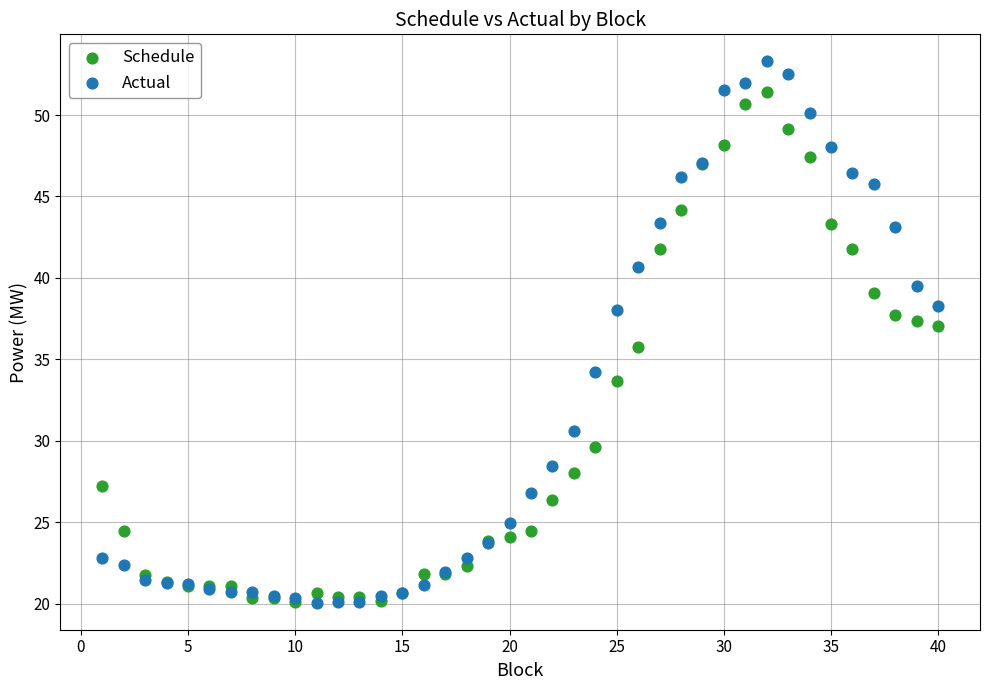

Which series has the largest Y range (max minus min)?

Actual